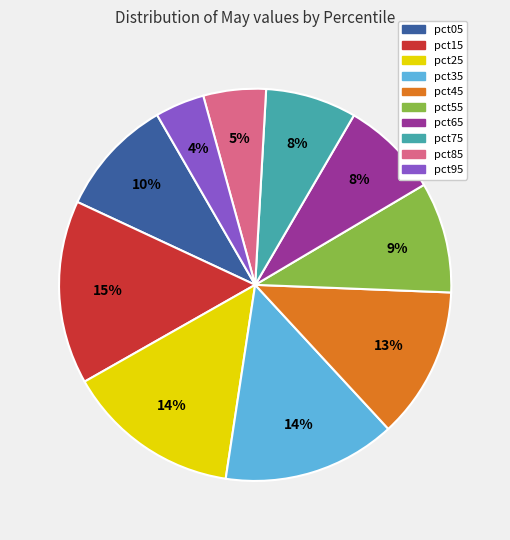

Approximately how many times larger is the value at pct05 compared to pct35?

0.7